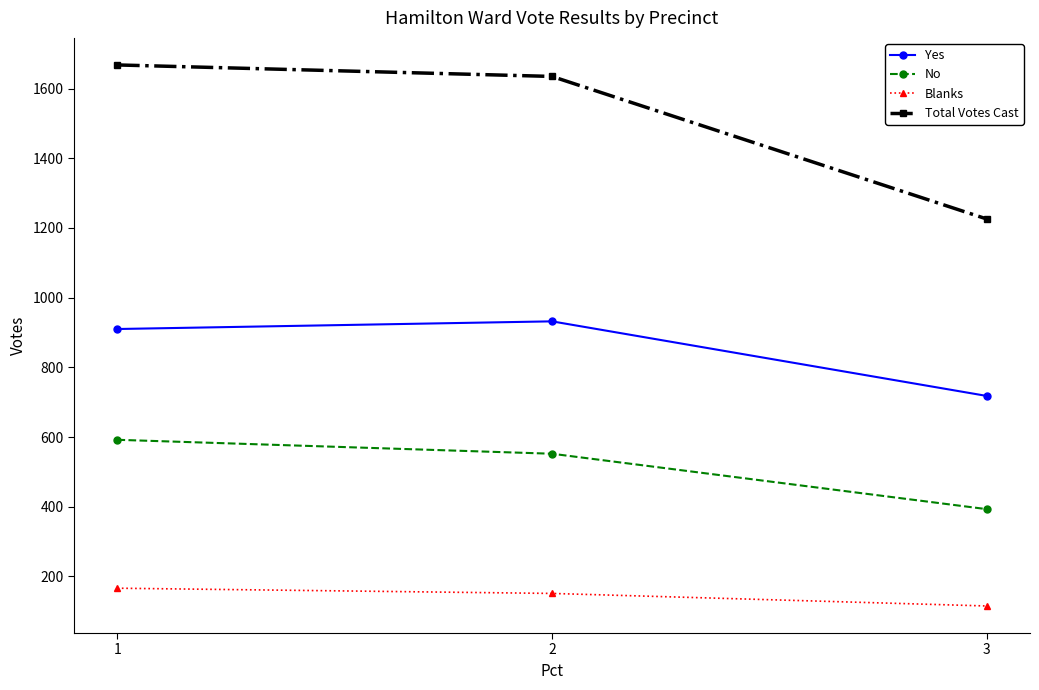

What are all the series names shown in the legend?

Yes, No, Blanks, Total Votes Cast